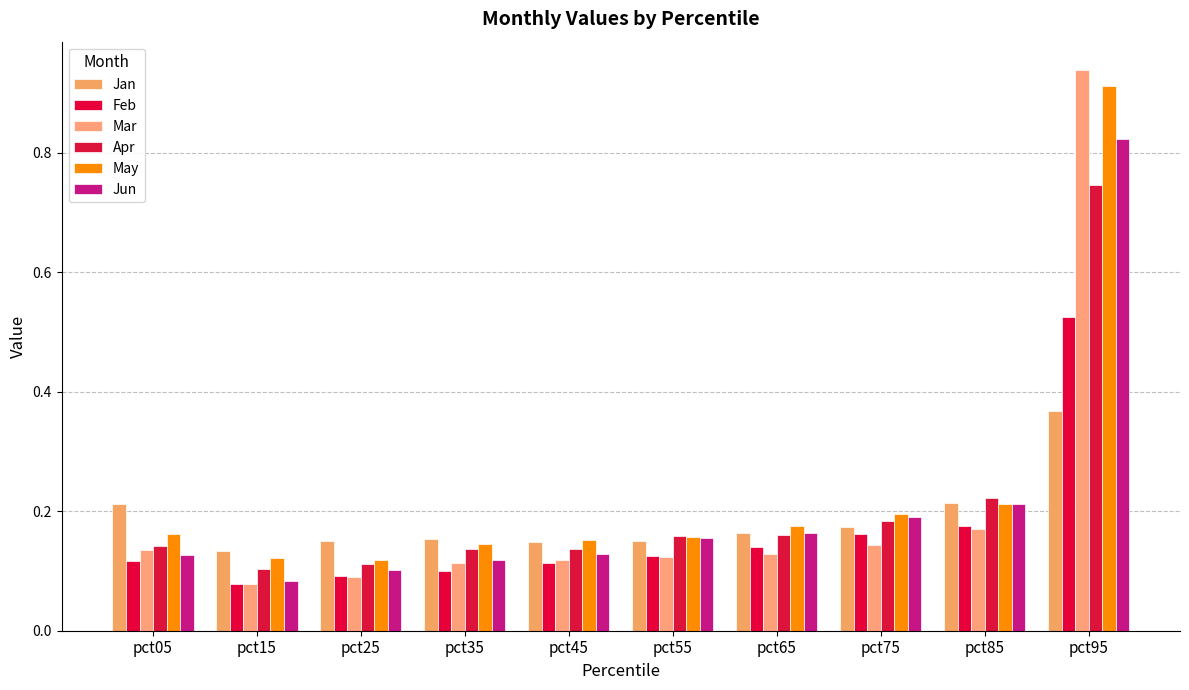

Rank the series by their maximum value, from lowest to highest.

Jan, Feb, Apr, Jun, May, Mar